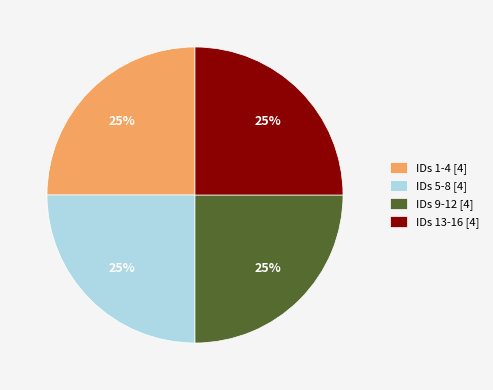

Is it true that IDs 13-16 [4] is 37% of the pie?

False